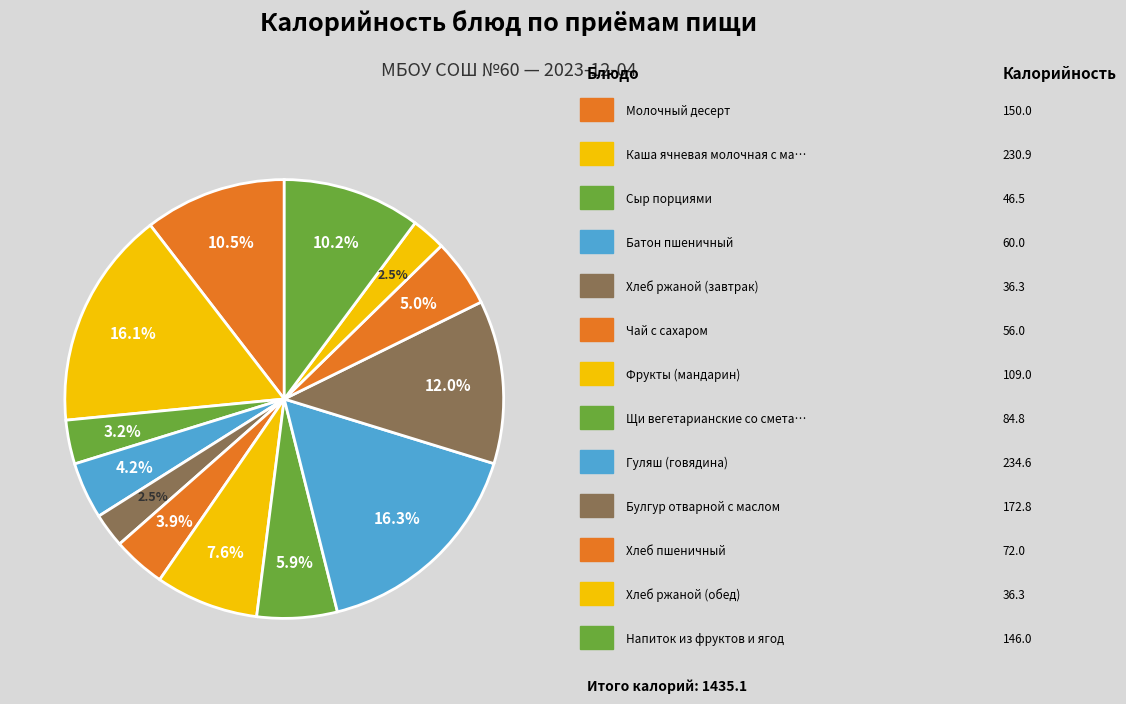

Count the number of slices in the pie.

13